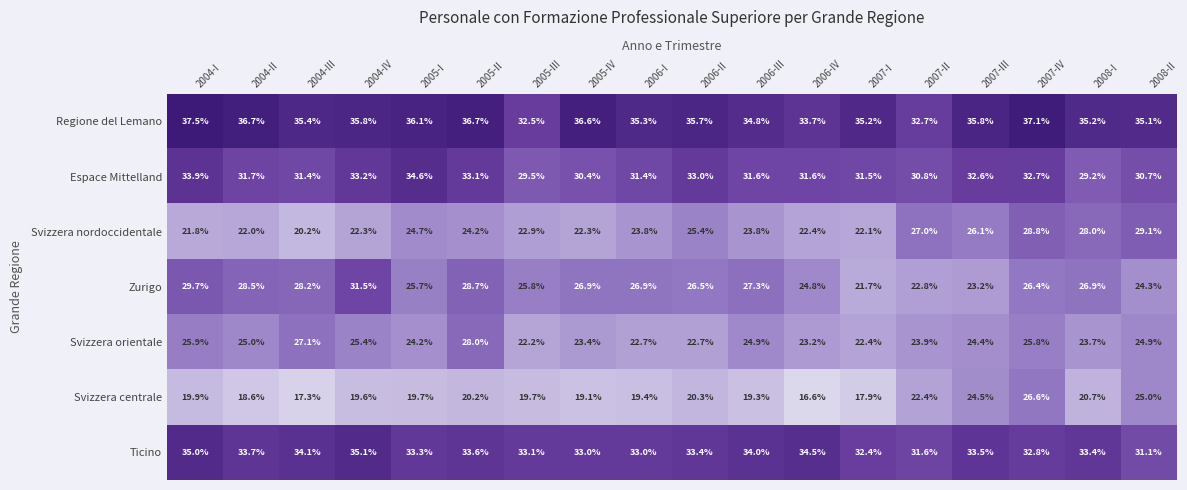

Which label corresponds to the largest value in the chart?

2004-I